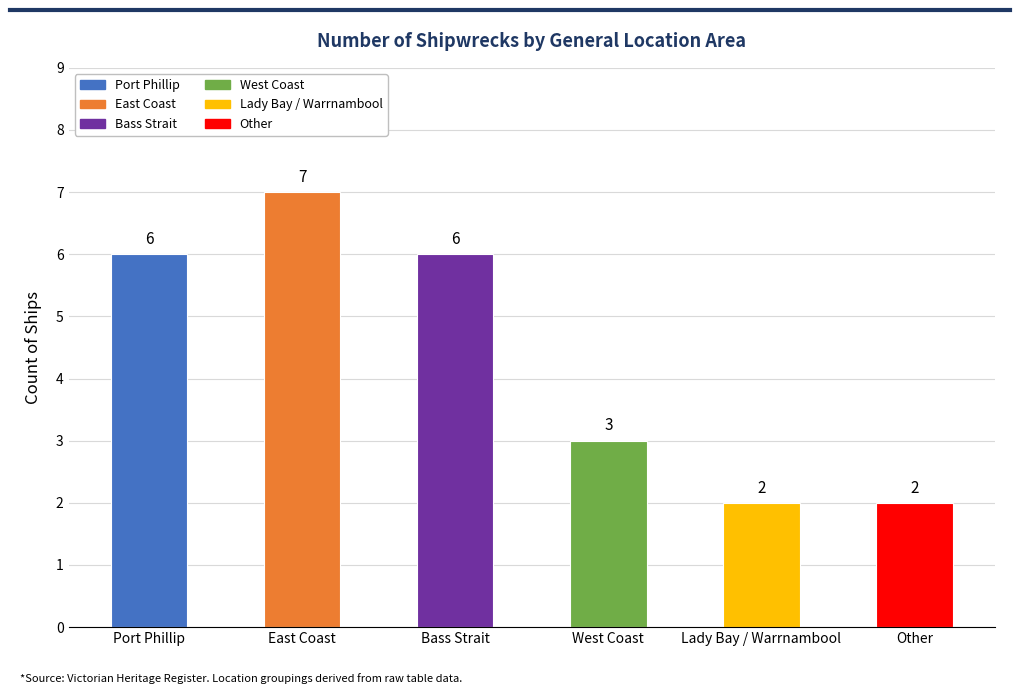

What is the label of the 6th bar from the left?

Other